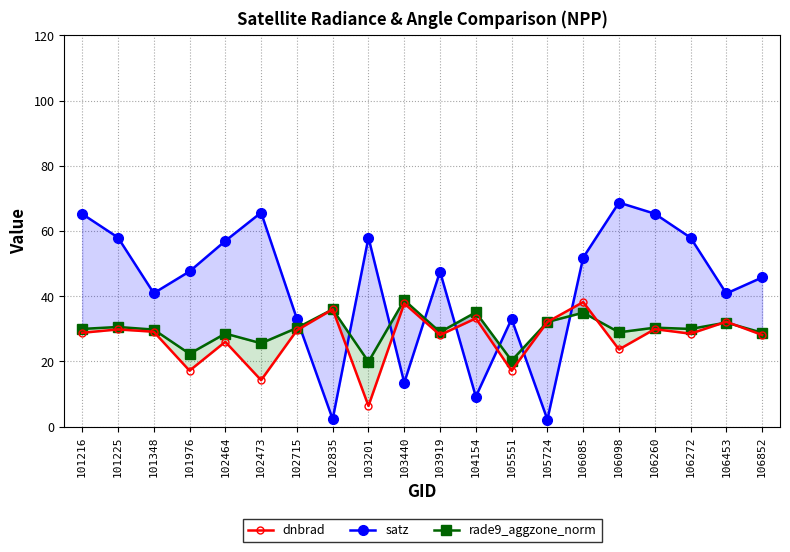

What is the spread (max minus min) of values at 106272?

29.4